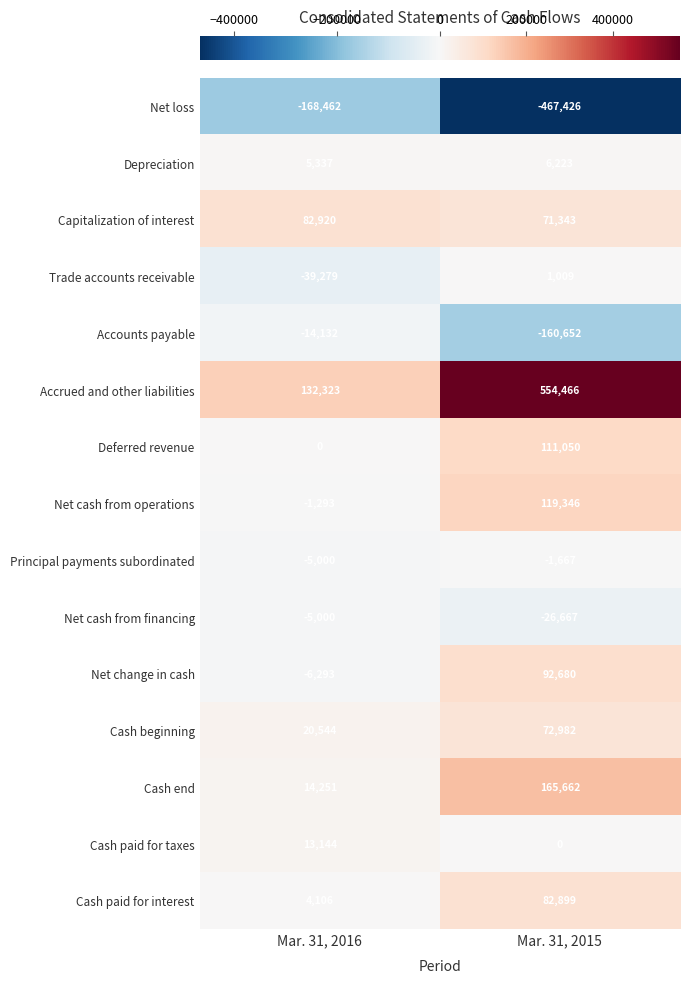

Rank the series by their maximum value, from highest to lowest.

Accrued and other liabilities, Cash end, Net cash from operations, Deferred revenue, Net change in cash, Capitalization of interest, Cash paid for interest, Cash beginning, Cash paid for taxes, Depreciation, Trade accounts receivable, Principal payments subordinated, Net cash from financing, Accounts payable, Net loss